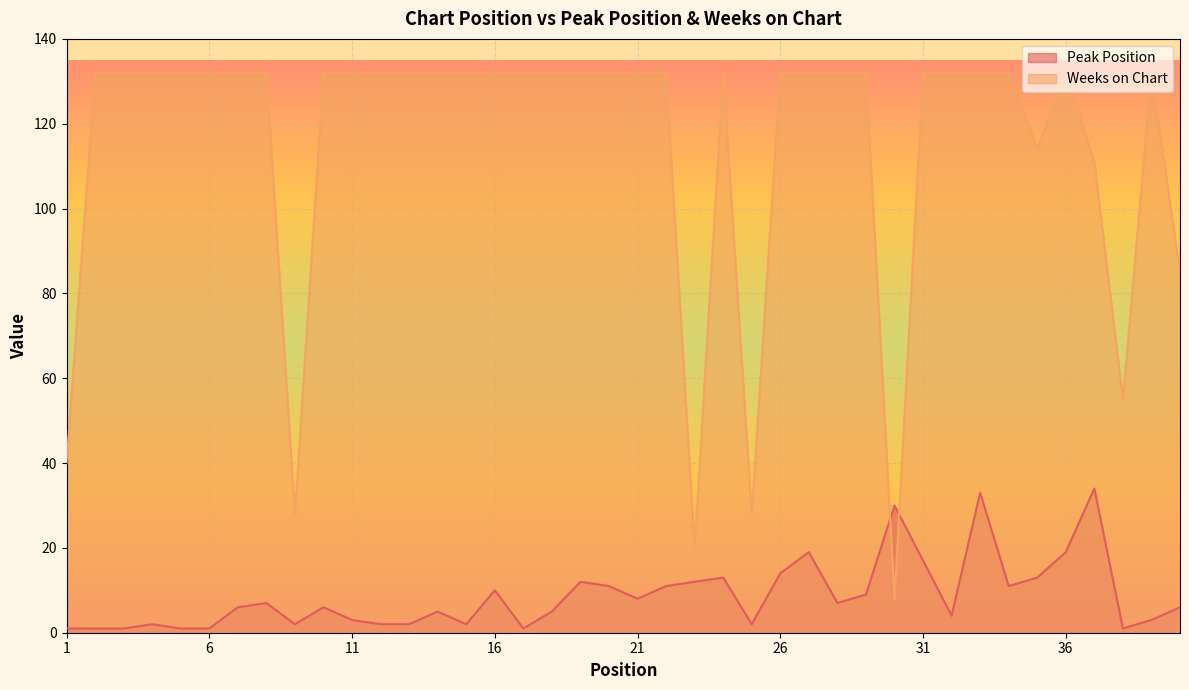

At how many categories does at least one series exceed 98?

33